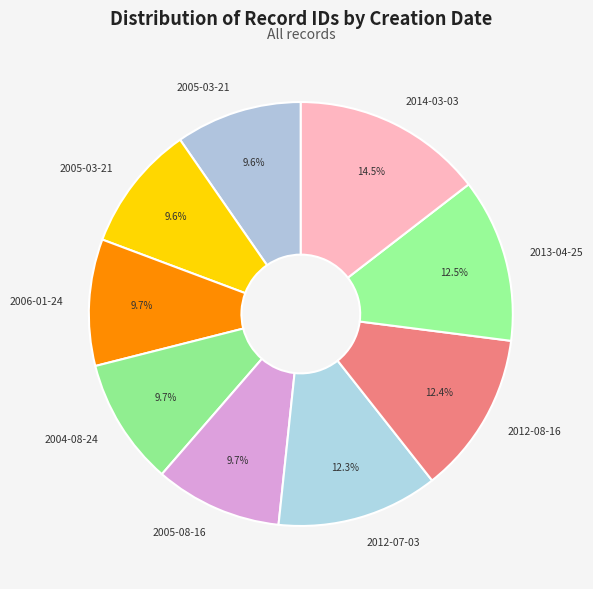

Count the number of slices in the pie.

9